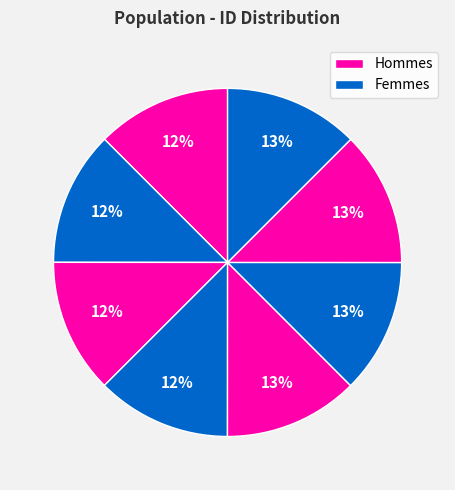

Count the number of slices in the pie.

8